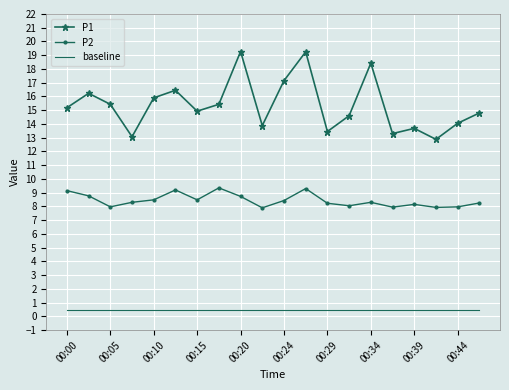

Which series has the widest spread of values?

P1